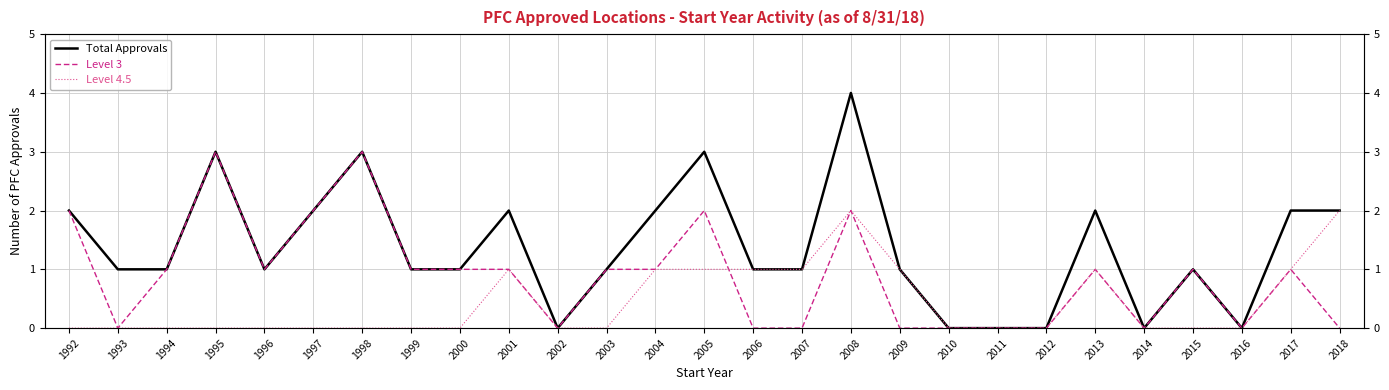

How many lines are shown in the chart?

3